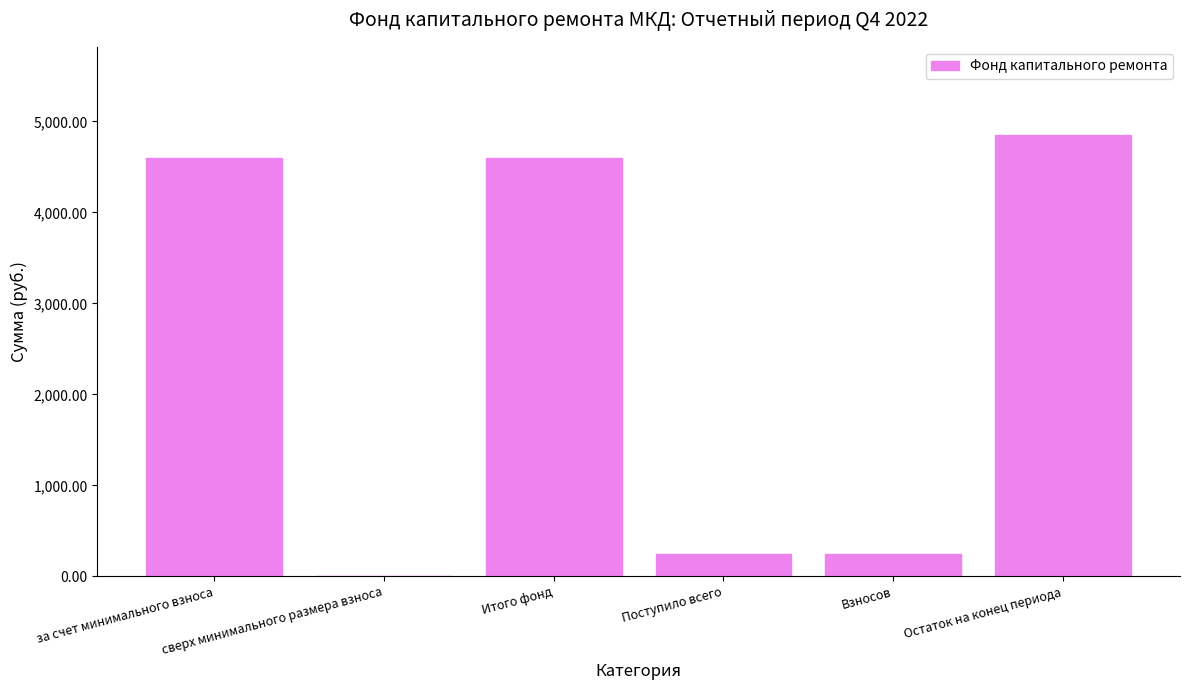

Read the value at Итого фонд.

4600.9